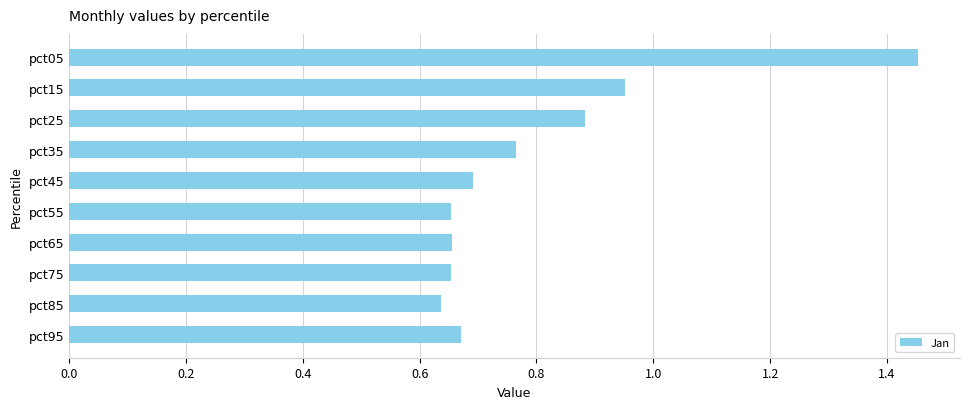

Are the bars horizontal?

Yes